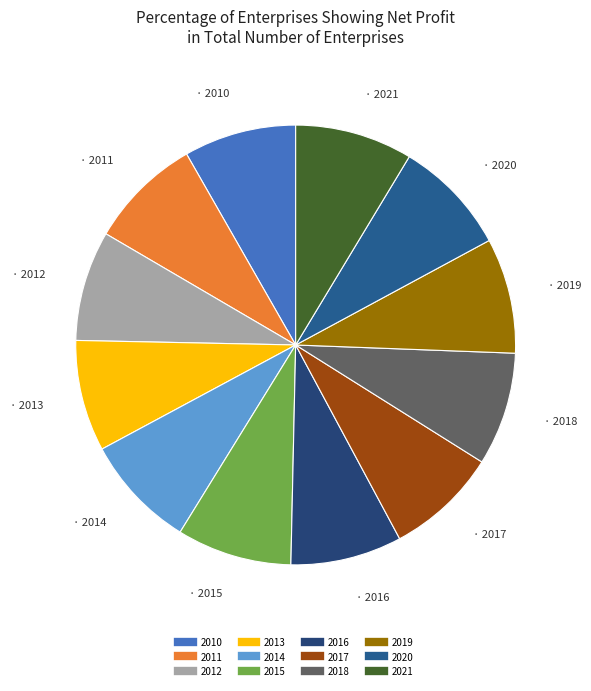

Which category has the biggest portion of the pie?

2021